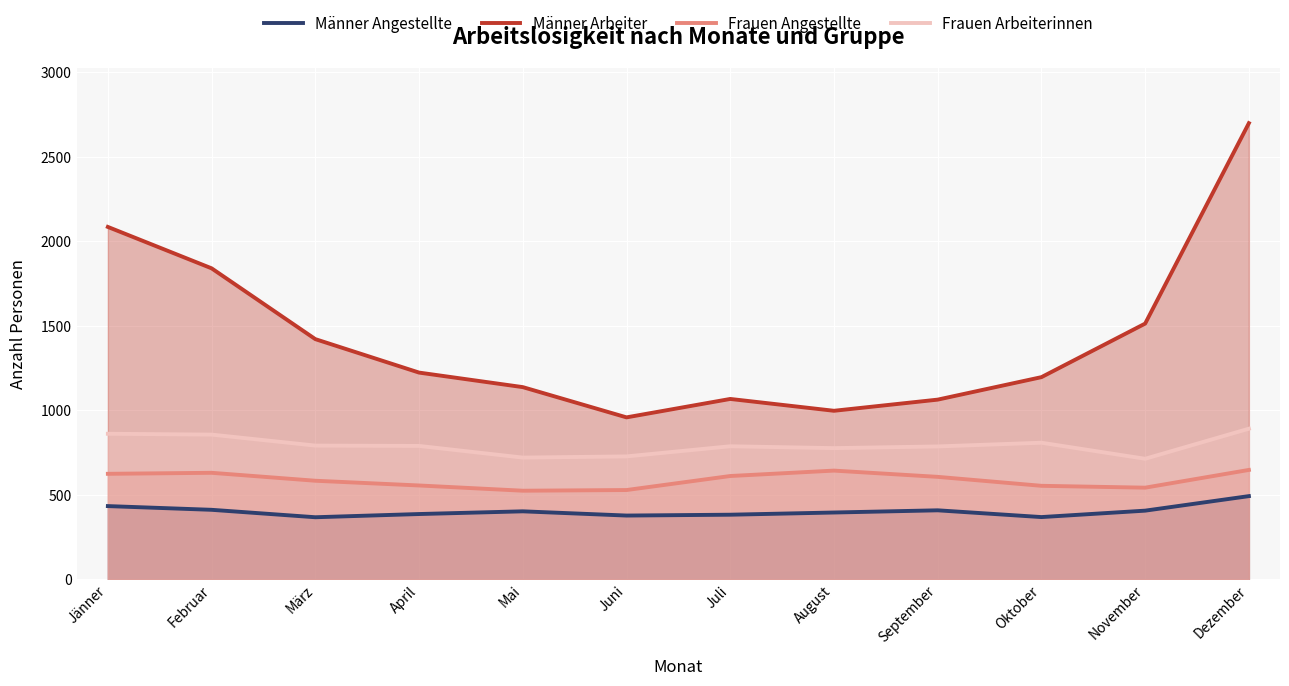

Count the number of data series in this chart.

4